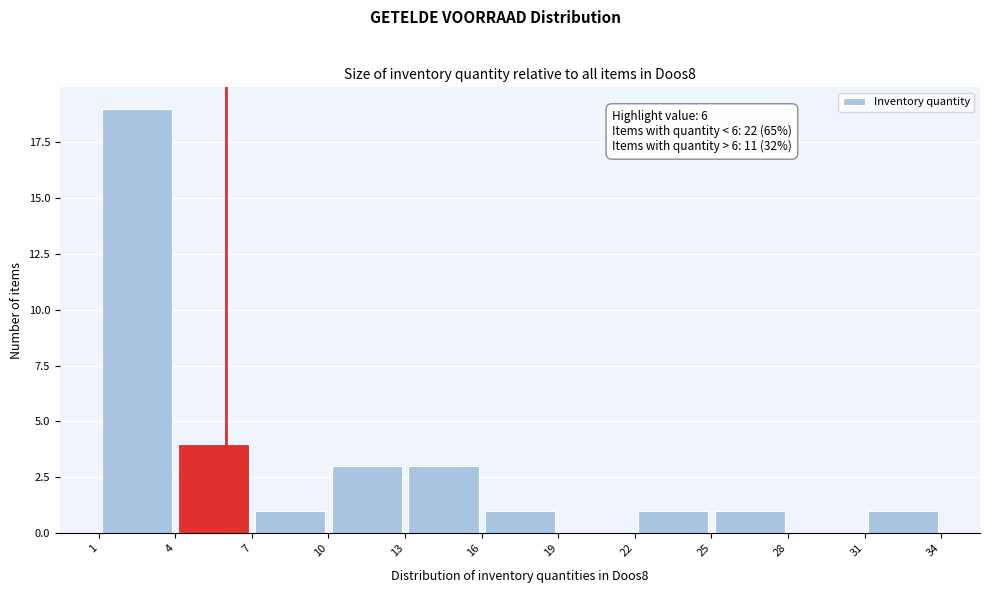

Over which range of the x-axis is the bar tallest?

1 to 4